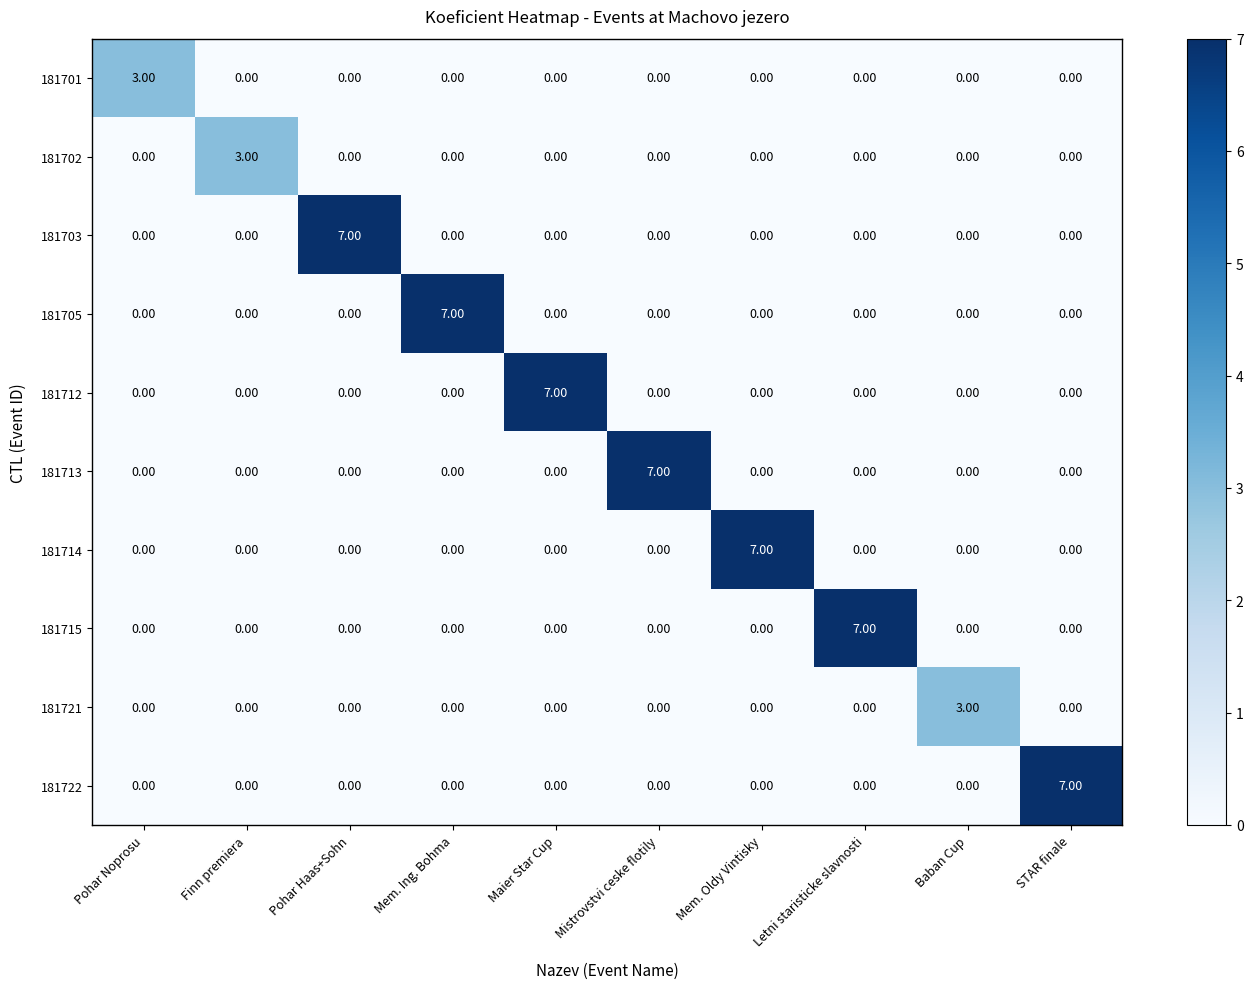

How many distinct data groups are displayed?

10